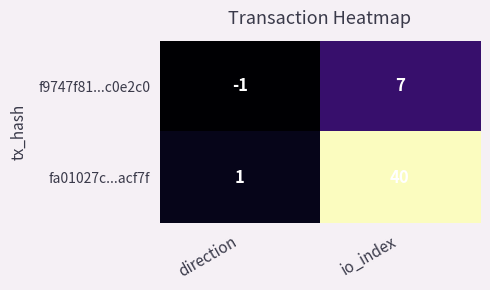

Reading left to right, extract all data points from this chart.

f9747f81...c0e2c0: -1	7
fa01027c...acf7f: 1	40